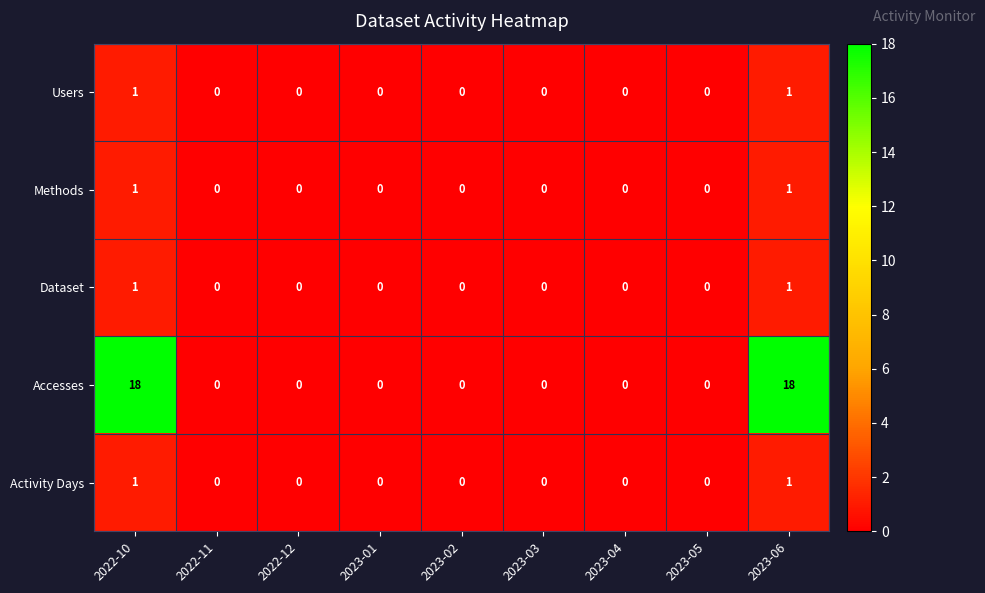

How many distinct data groups are displayed?

5